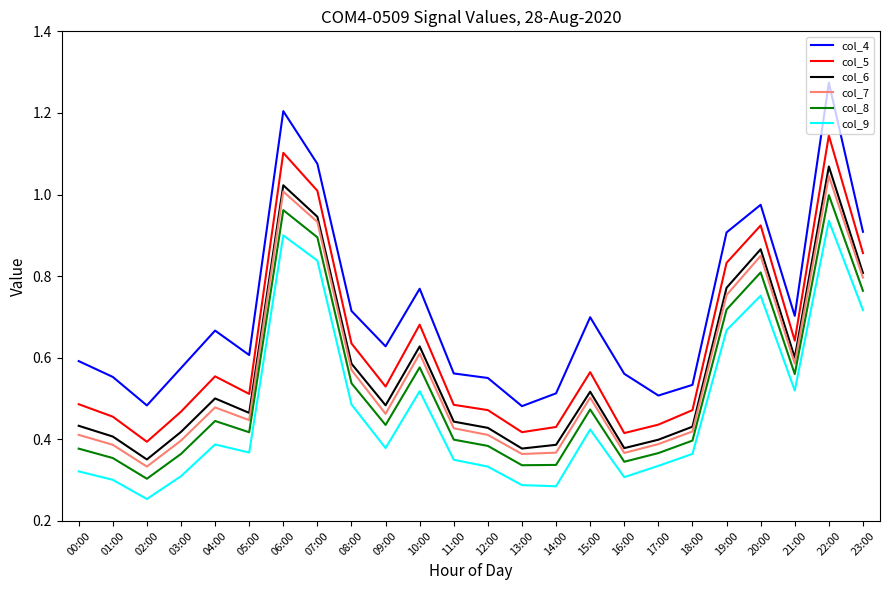

At which category is the sum across all series the highest?

22:00